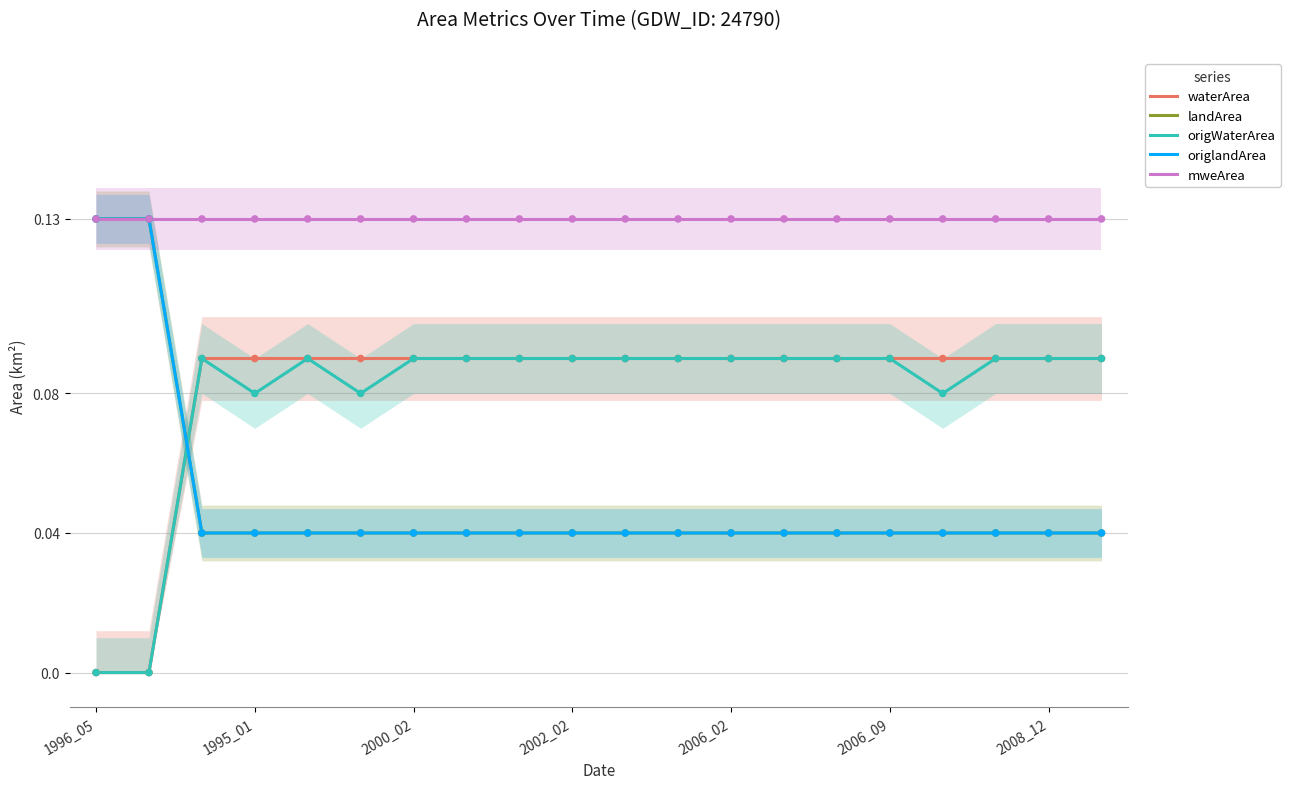

What is the total value across all series at 2006_02?

0.4